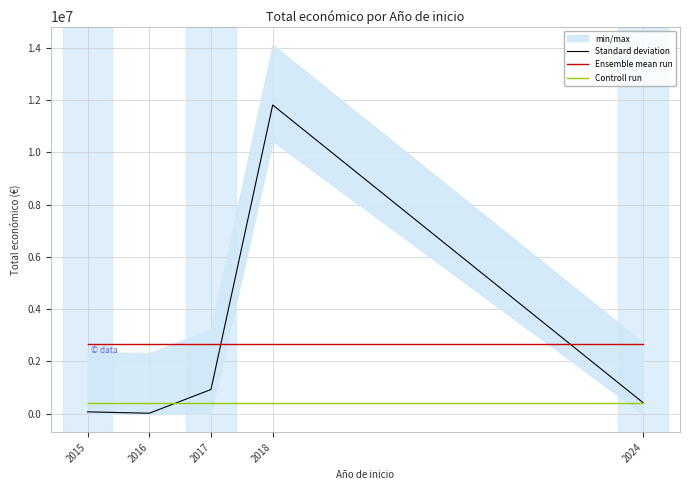

True or false: Ensemble mean run has a value of 4083942.7 at 2015.

False